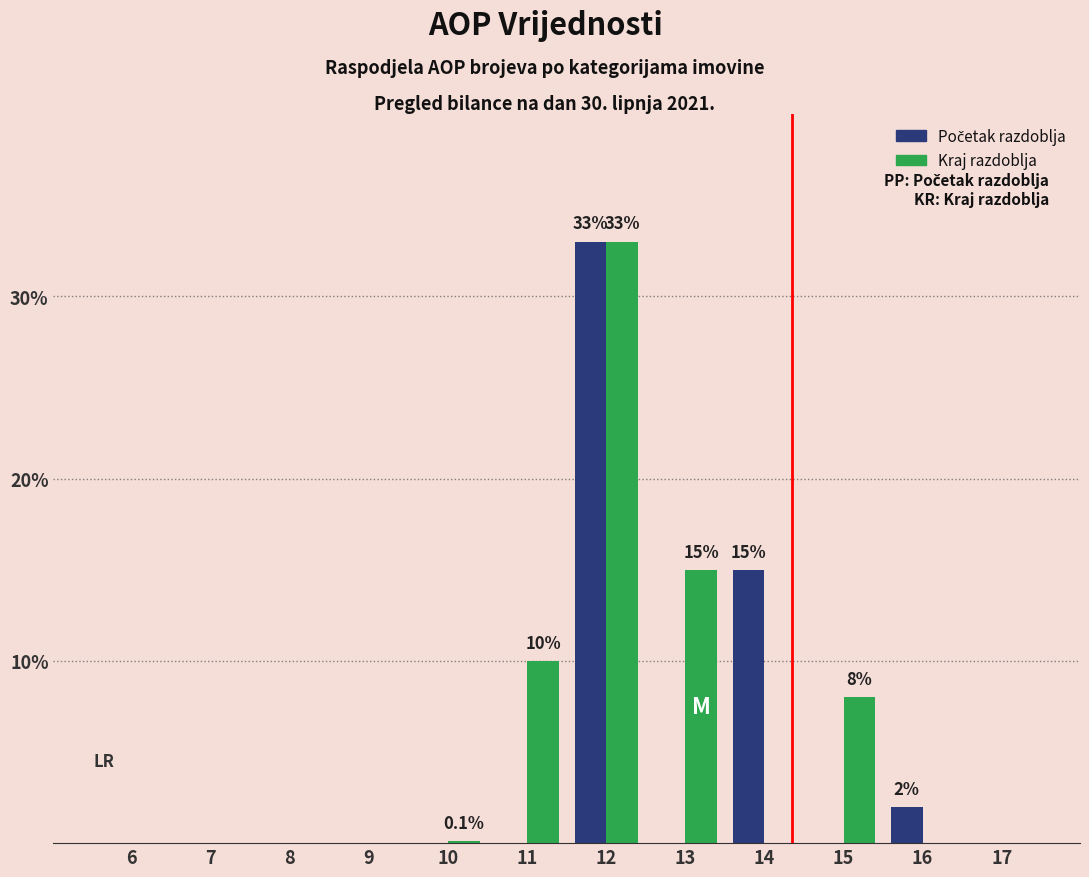

Is it true that Kraj razdoblja equals 10.5 at 14?

False